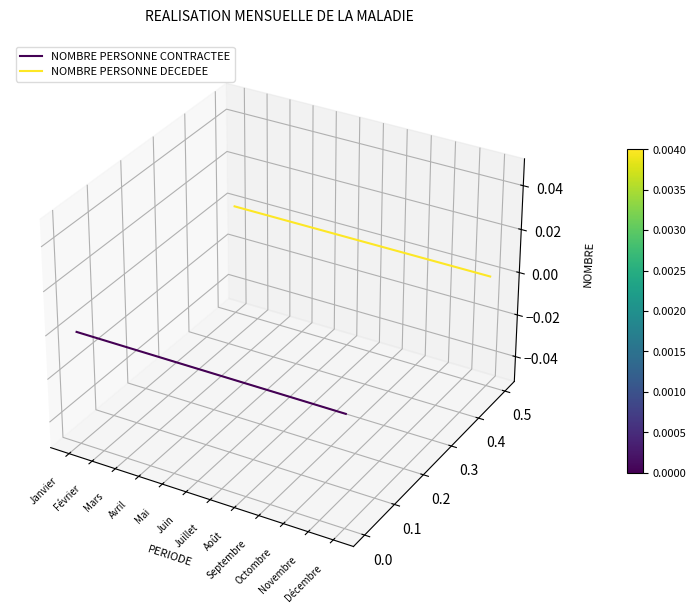

Is it true that NOMBRE PERSONNE CONTRACTEE equals -0.0 at Décembre?

True